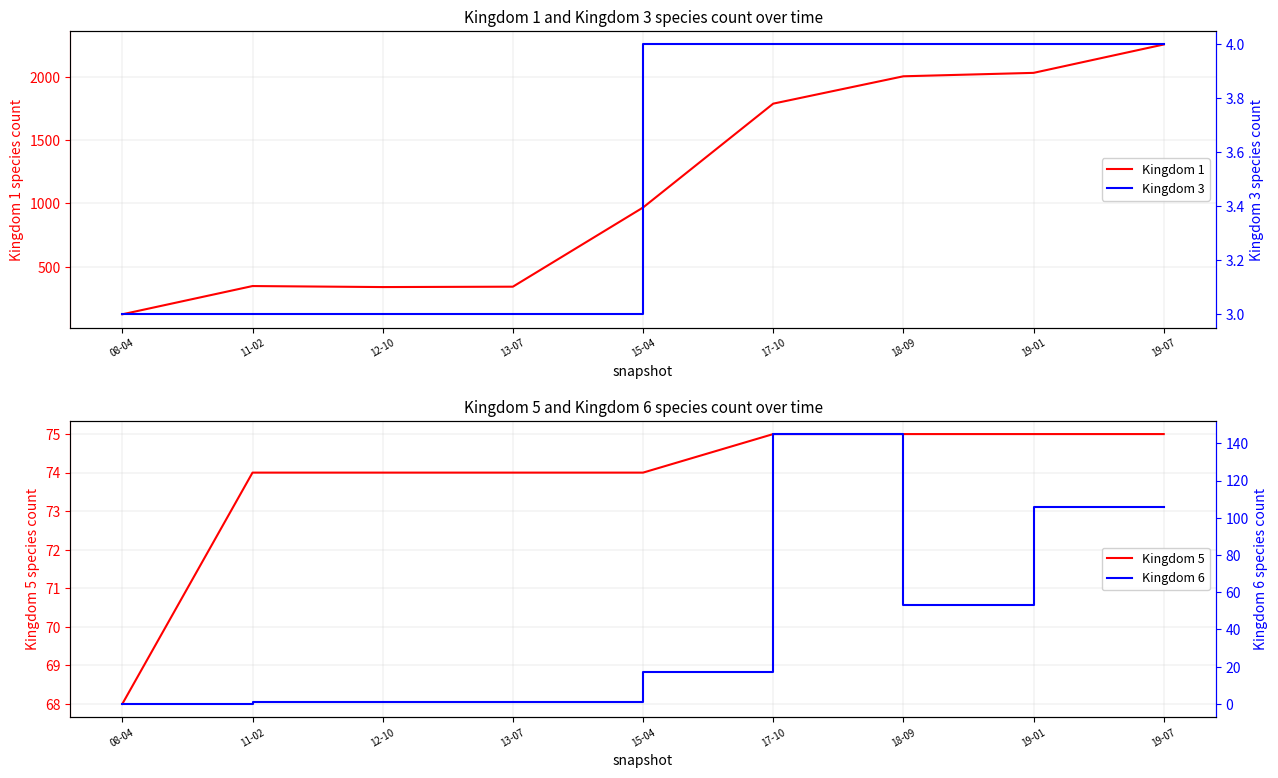

True or false: Kingdom 3 and Kingdom 5 intersect in this chart.

False